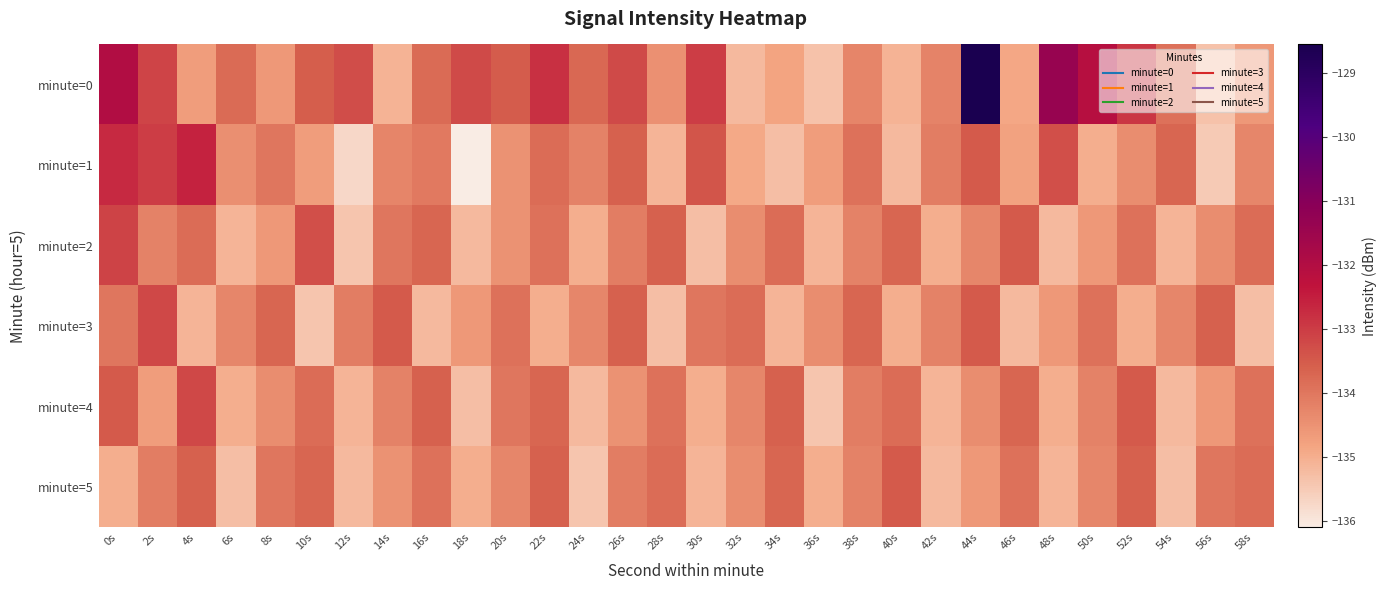

How many data points does each series have?

30